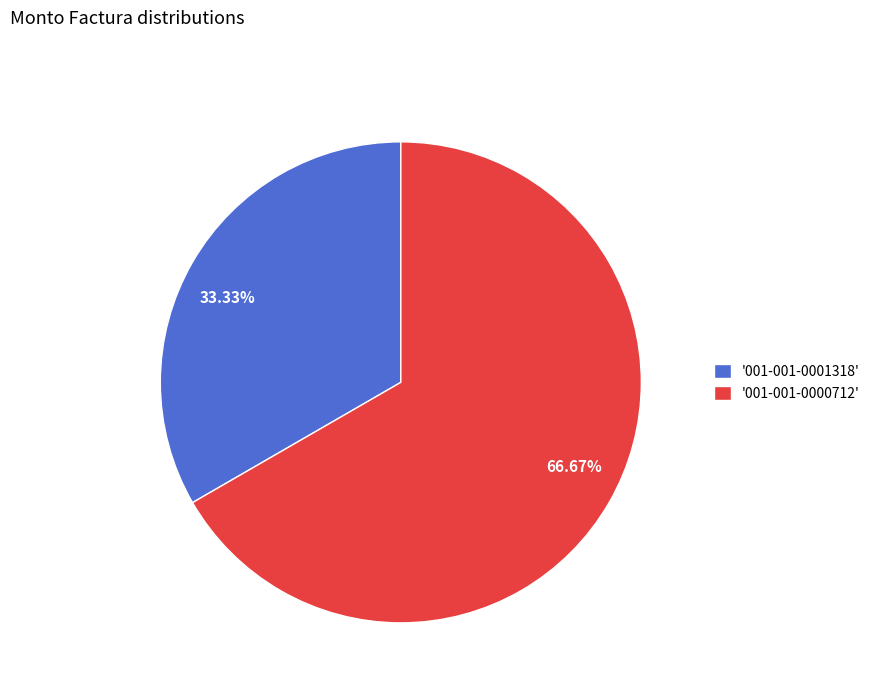

Is there any slice that represents more than half of the pie?

Yes